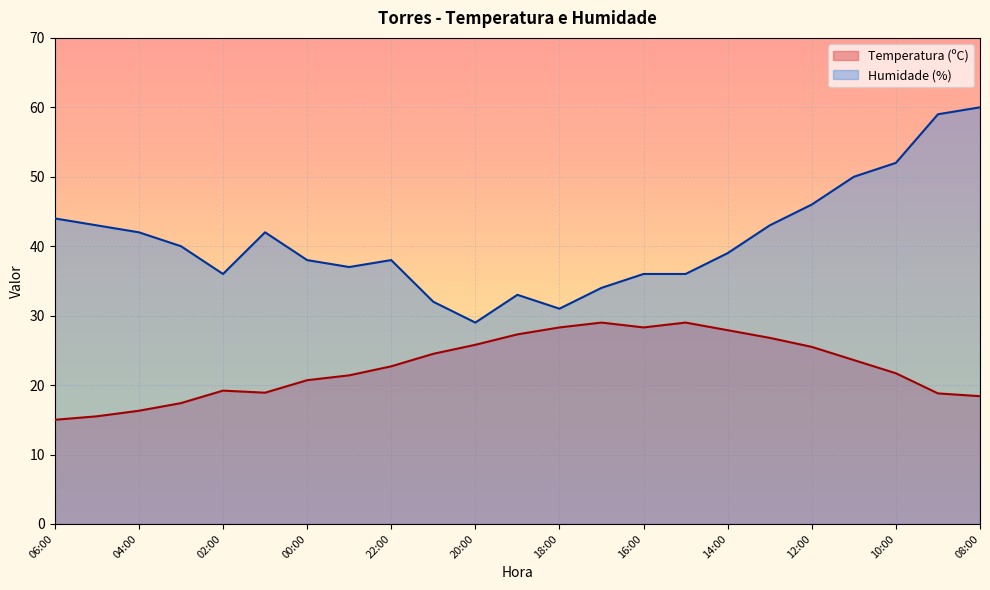

True or false: Temperatura (ºC) and Humidade (%) cross at least once.

False